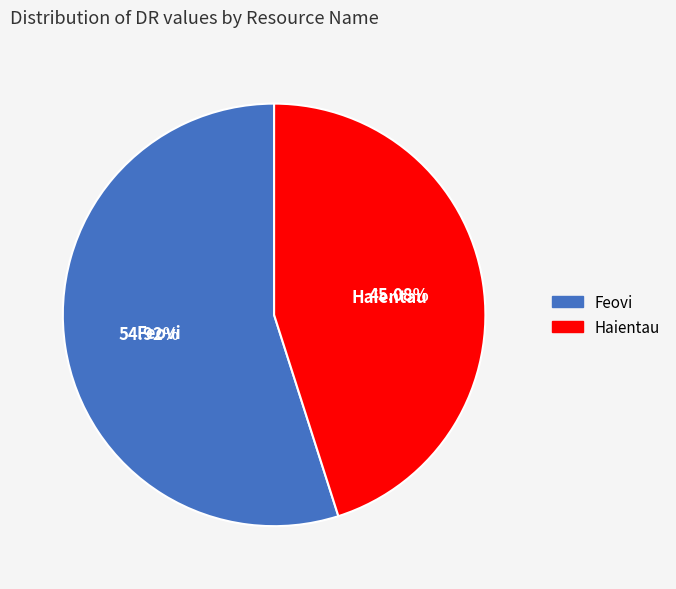

How many segments does this pie chart have?

2